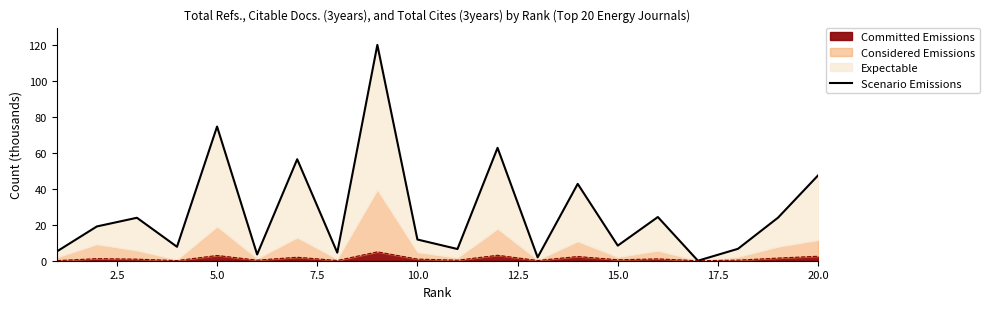

What is the highest value of the Committed Emissions series?

4.9